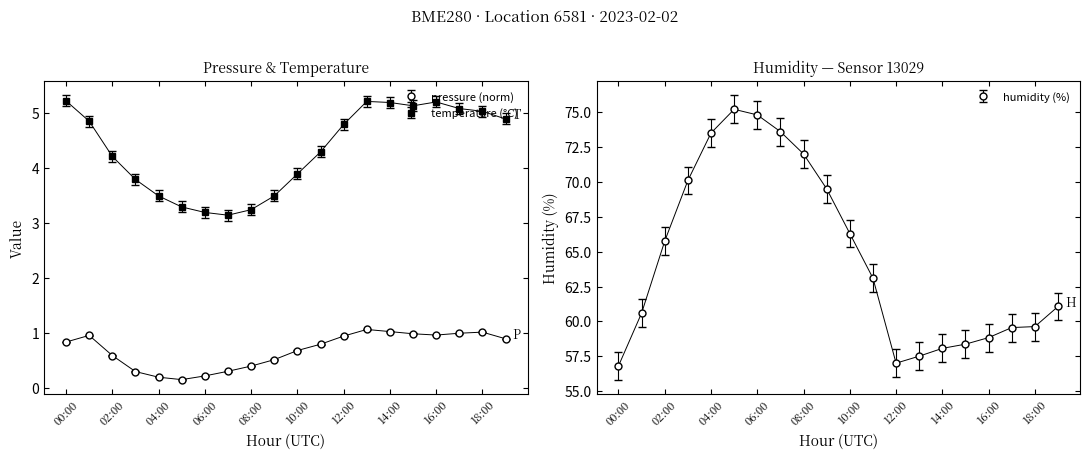

Does the chart have visible grid lines?

No